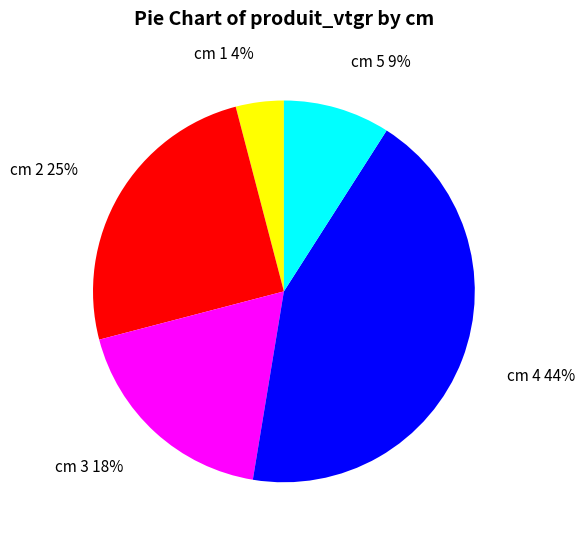

Approximately how many times larger is the value at cm 3 compared to cm 5?

2.0